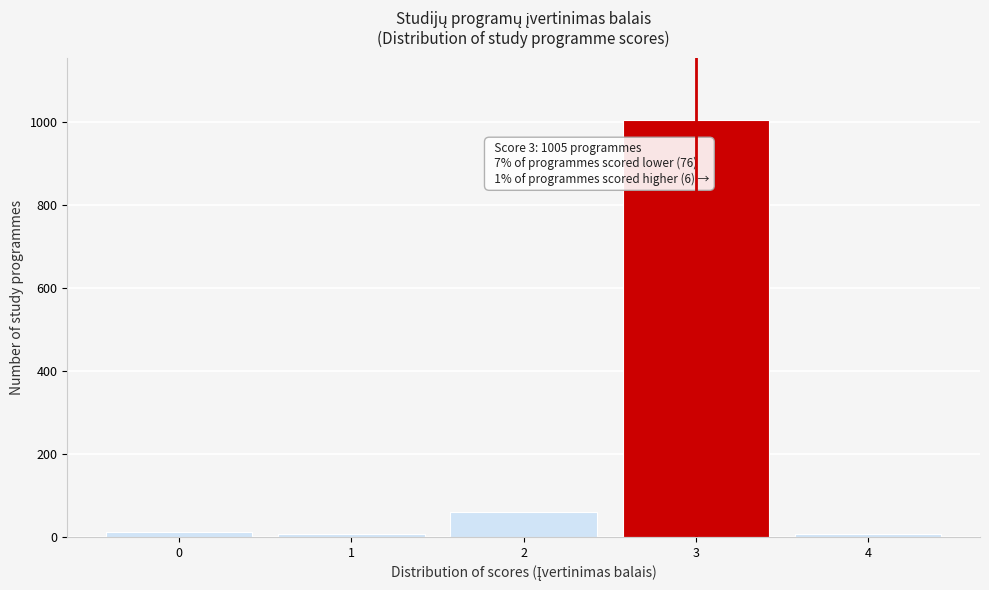

Reading left to right, list all the values displayed in this chart.

0=11	1=6	2=59	3=1005	4=6